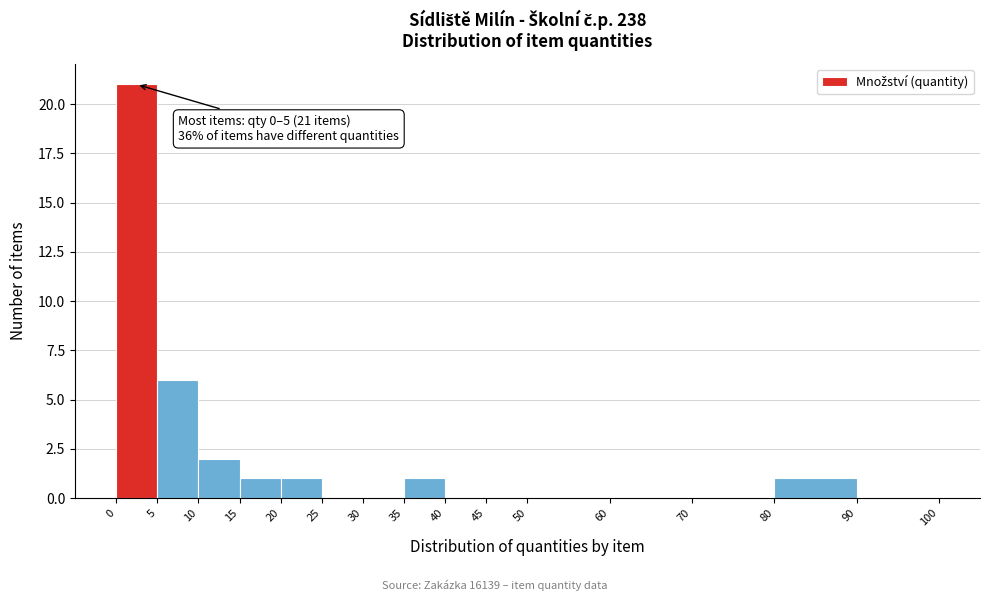

Which range on the x-axis has the tallest bar?

0 to 5